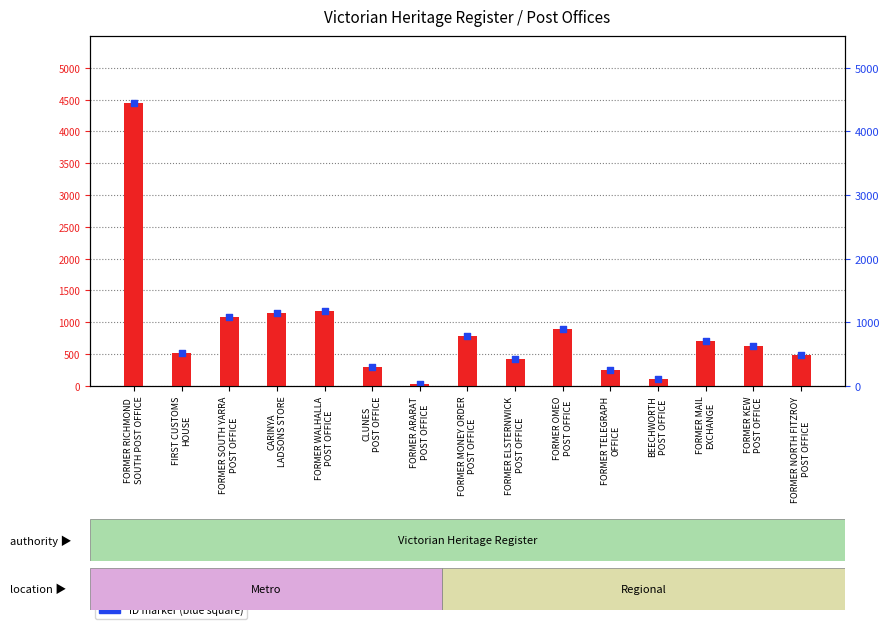

At which category is the sum across all series the highest?

FORMER RICHMOND
SOUTH POST OFFICE